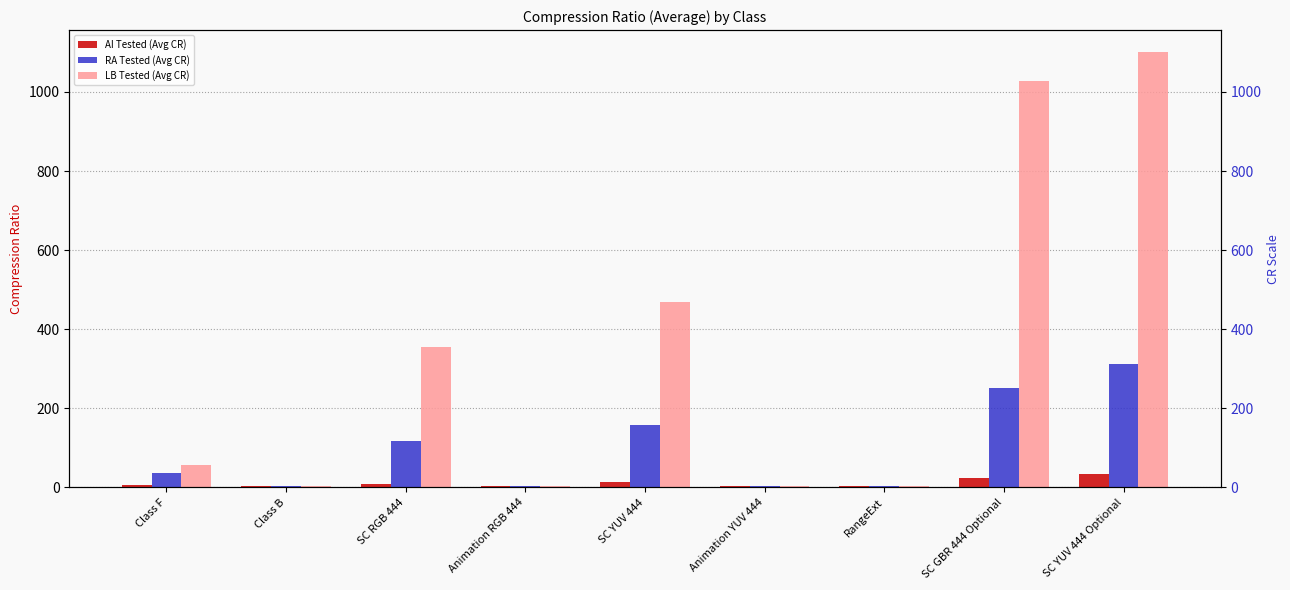

What position from the right is SC YUV 444?

5